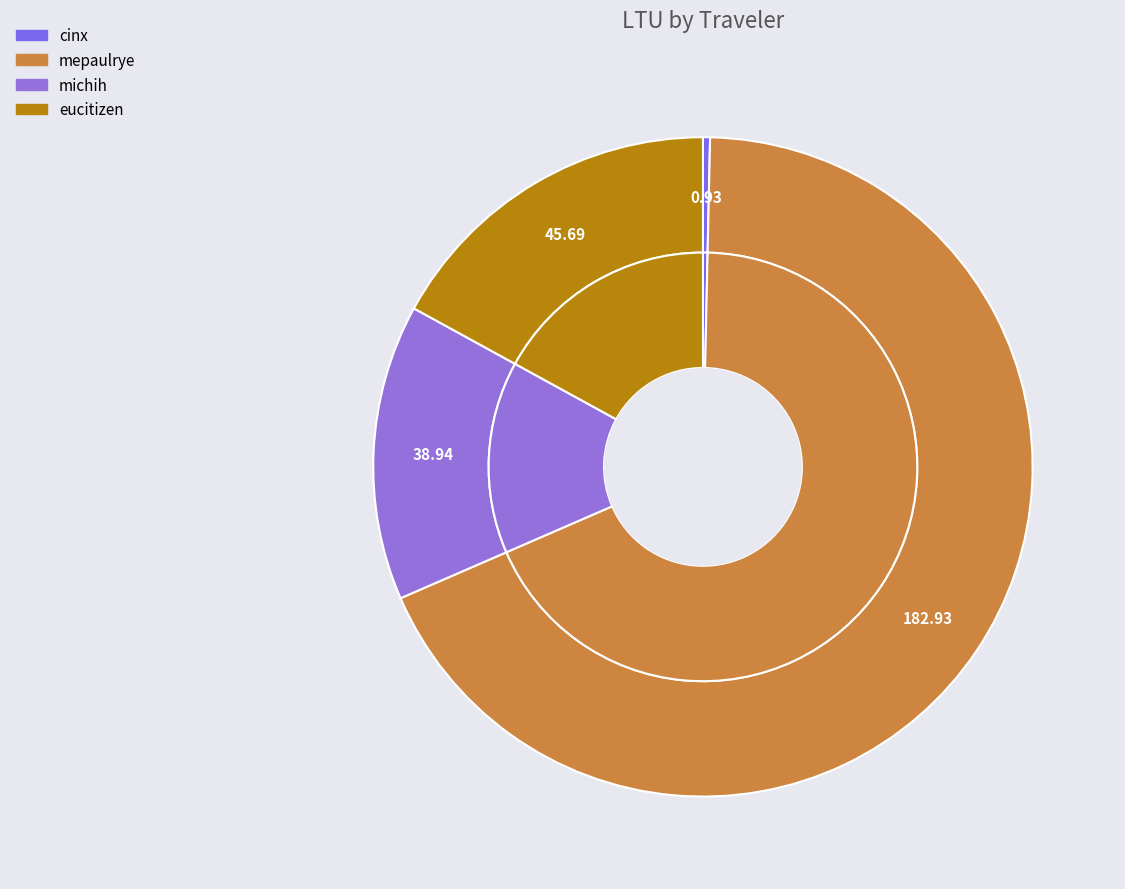

Combined, what portion of the pie is cinx and eucitizen?

17.4%